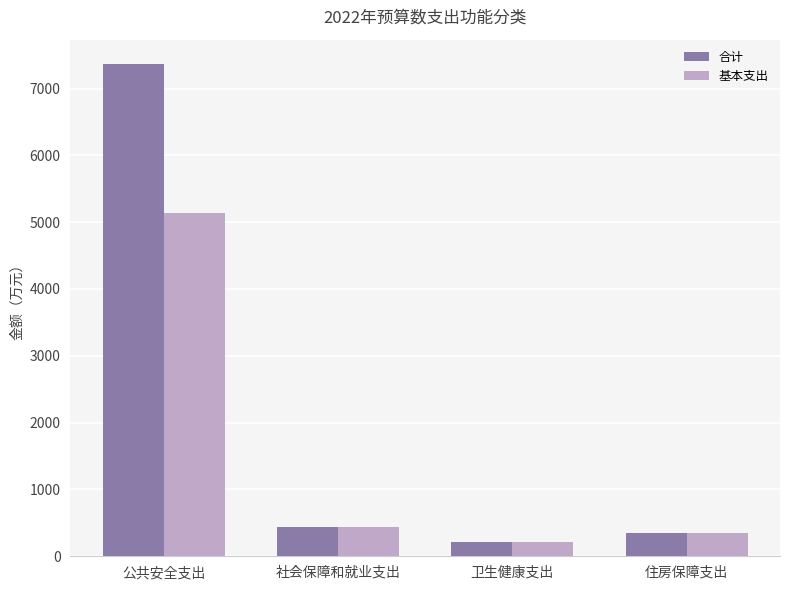

List the labels in order of 合计 value, smallest first.

卫生健康支出, 住房保障支出, 社会保障和就业支出, 公共安全支出